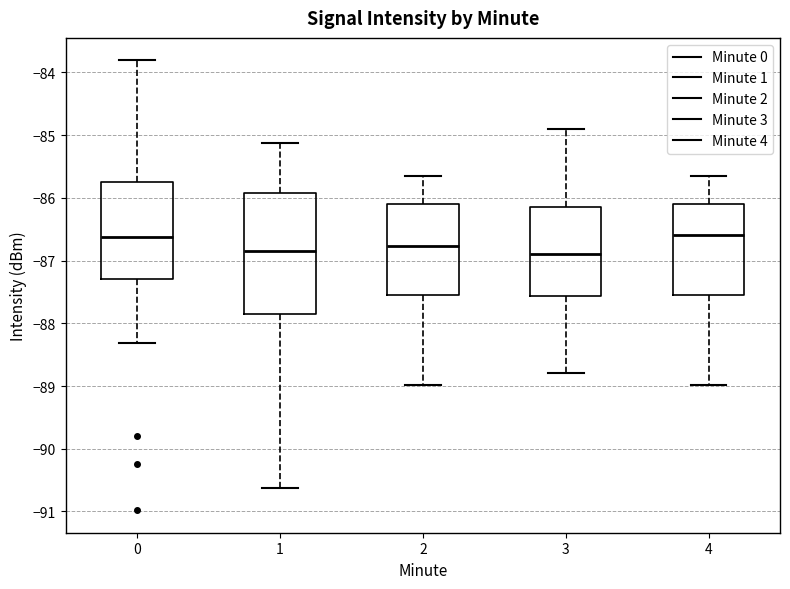

Where does the median line of the box at x = 2 sit on the y-axis? The values are not printed on the chart, so give them approximately, as read against the axis.

-86.8